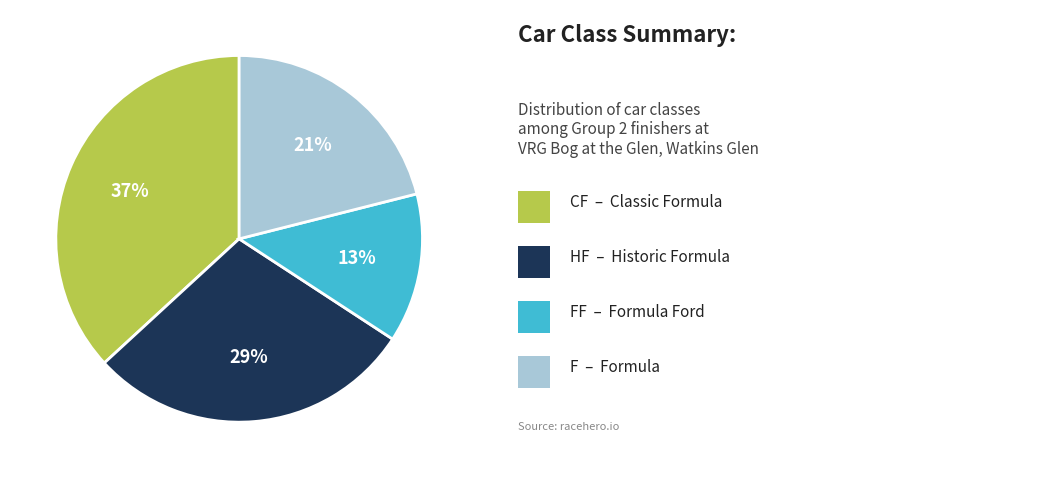

To the nearest percent, what is the difference between the largest and smallest slice percentages?

24%